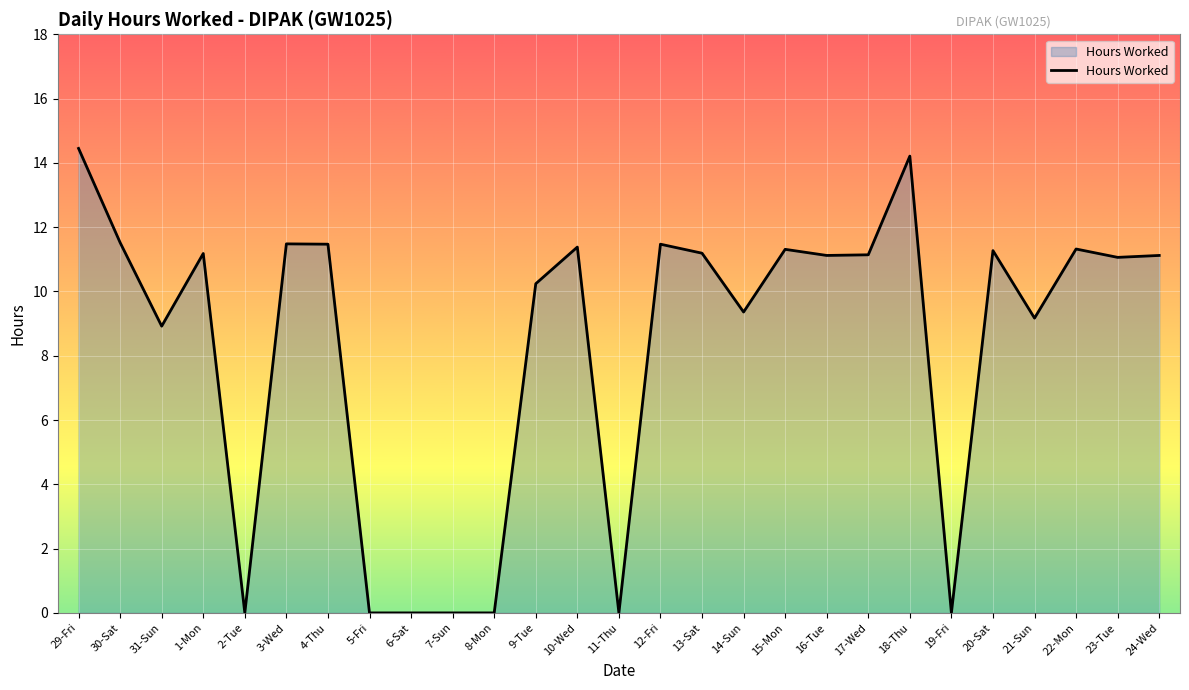

What is the ratio of the value at 20-Sat to the value at 14-Sun?

1.2